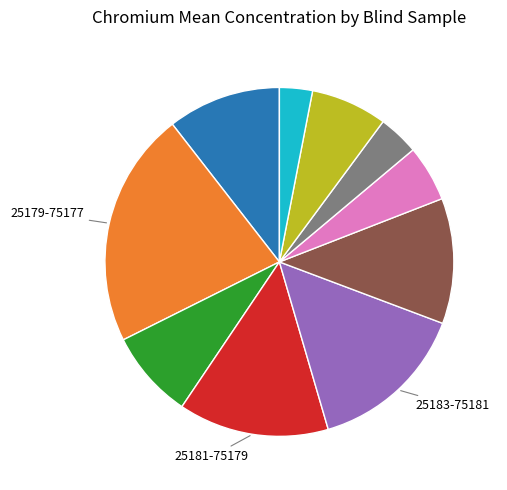

Count the number of slices in the pie.

10